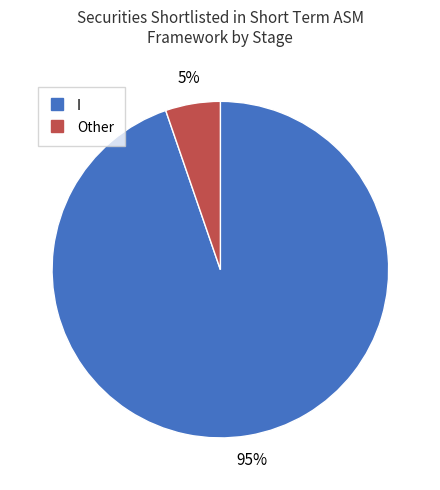

What is the majority slice?

I